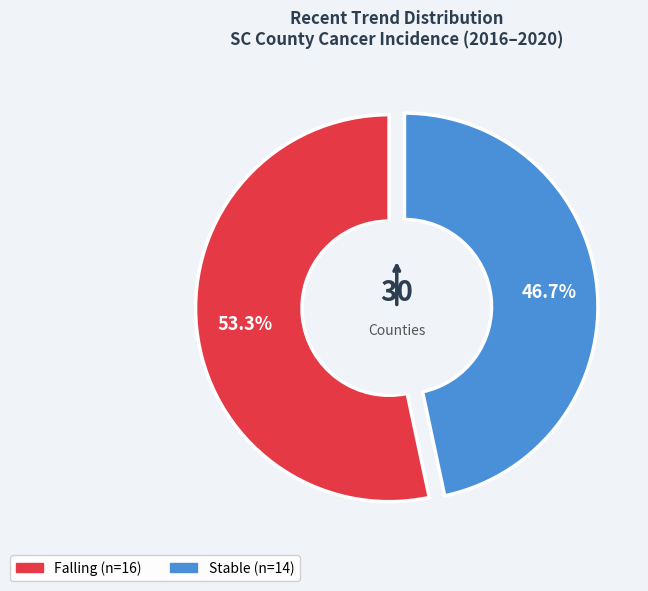

Is it true that falling is 41% of the pie?

False